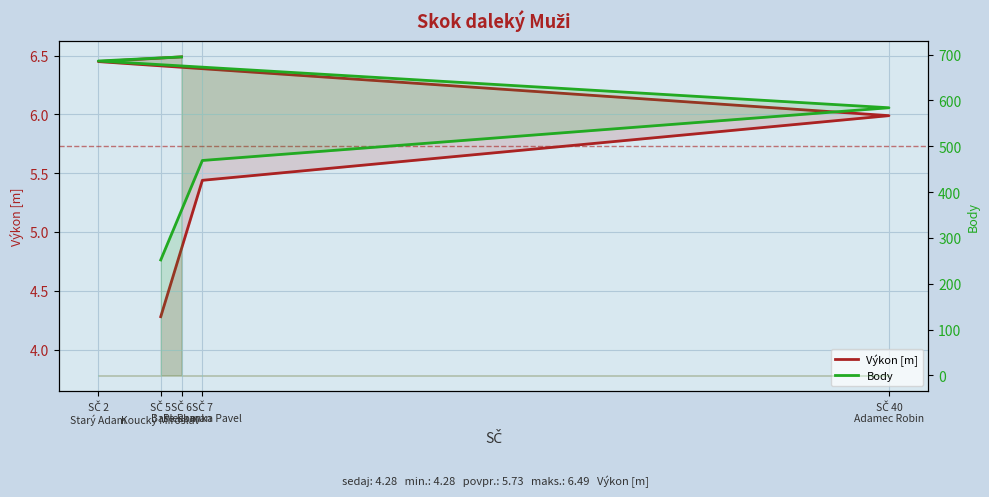

Is the value of Výkon [m] at SČ 40
Adamec Robin greater than the value of Body at SČ 7
Pleskanka Pavel?

No